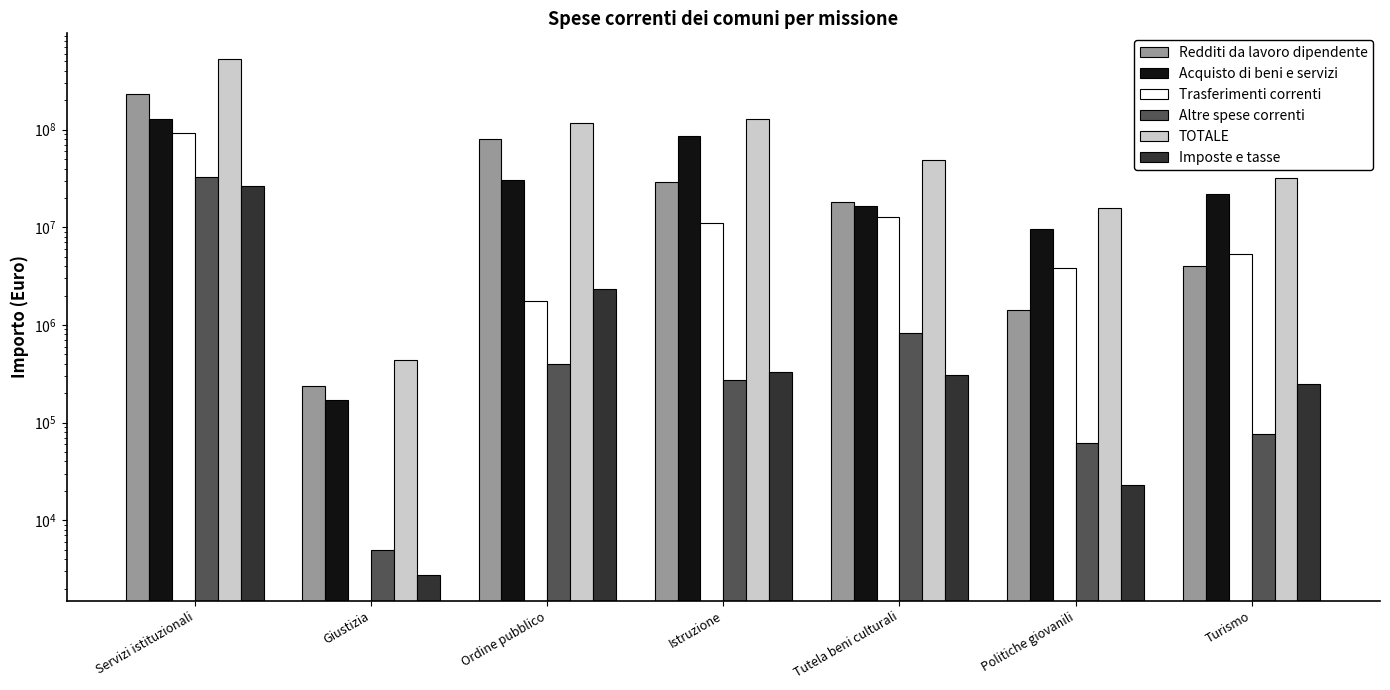

How many values in the Trasferimenti correnti series are below 5286300?

3